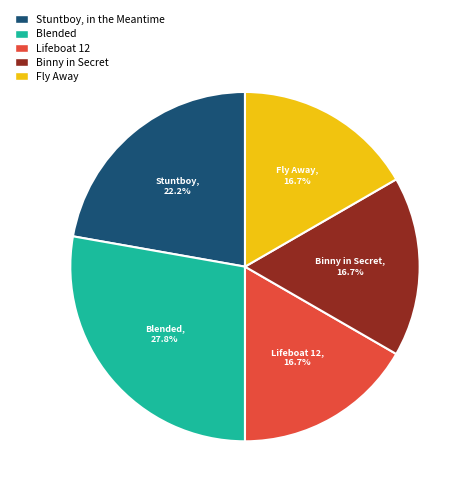

To the nearest percent, what percentage of the pie is Binny in Secret?

17%